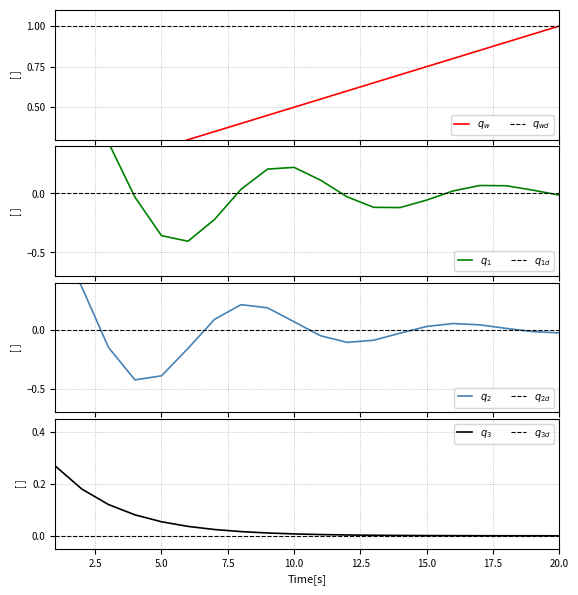

At which label is the value closest to 0?

1